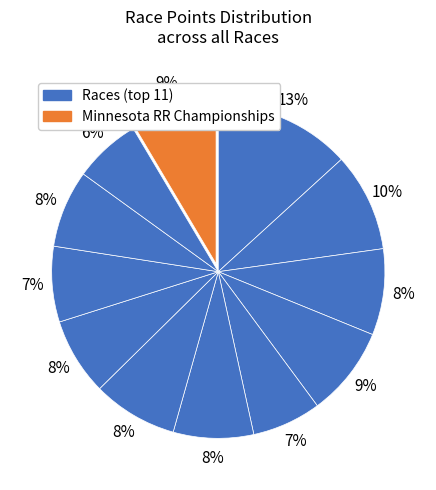

Count the number of slices in the pie.

12